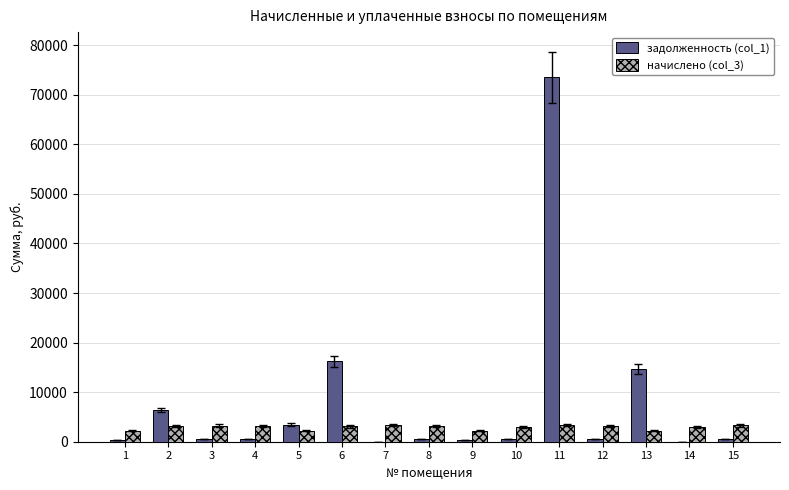

The value of задолженность (col_1) at 14 is 0.0. True or false?

True